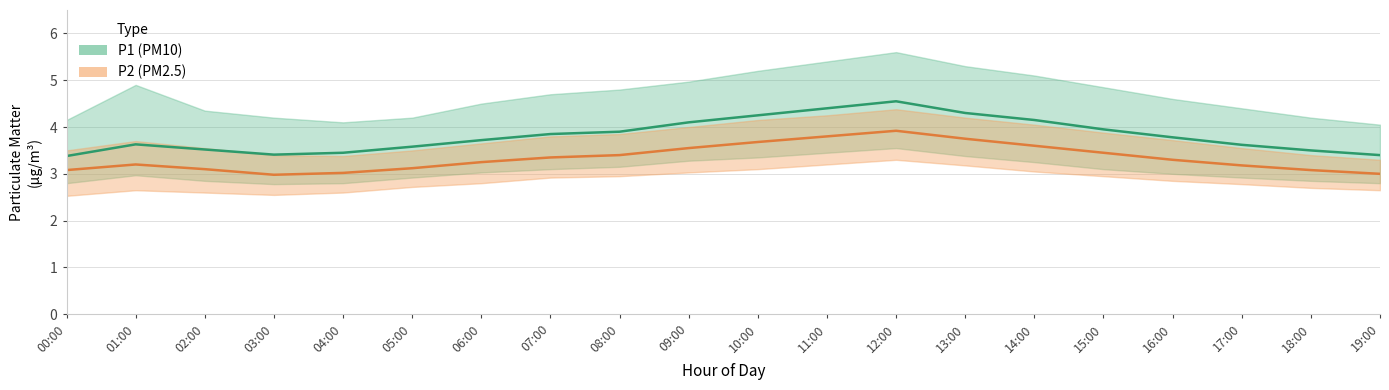

Is it true that P1 (PM10) equals 6.0 at 00:00?

False